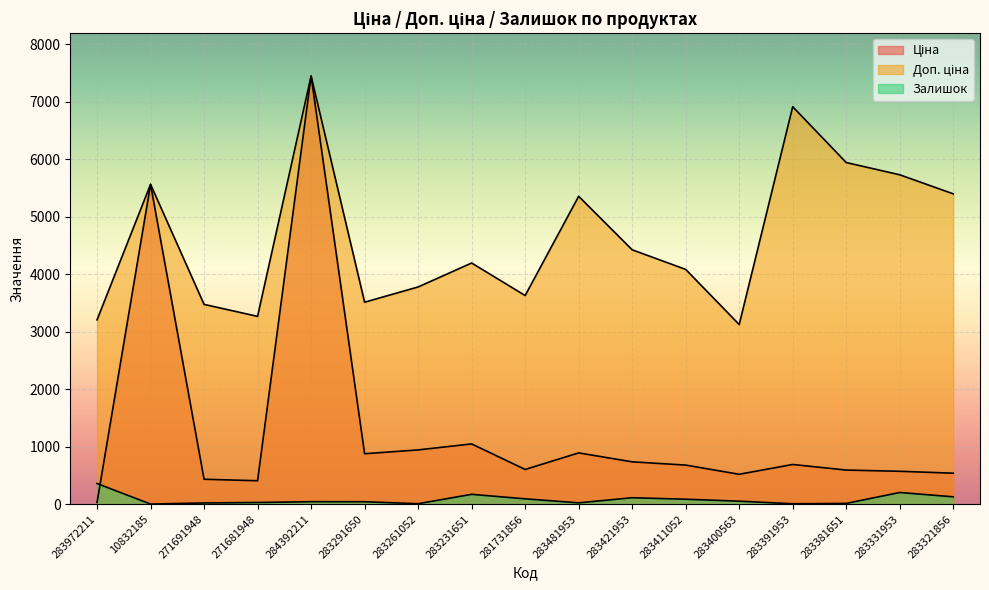

What is the label of the 12th point from the left?

283411052